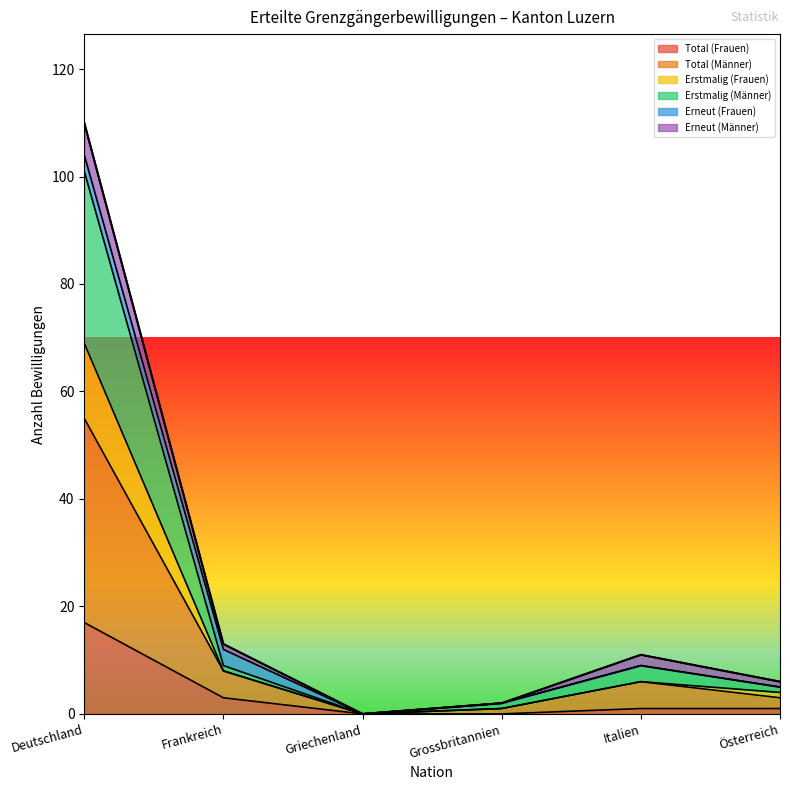

At which category does Erstmalig (Männer) reach its first local peak?

Italien